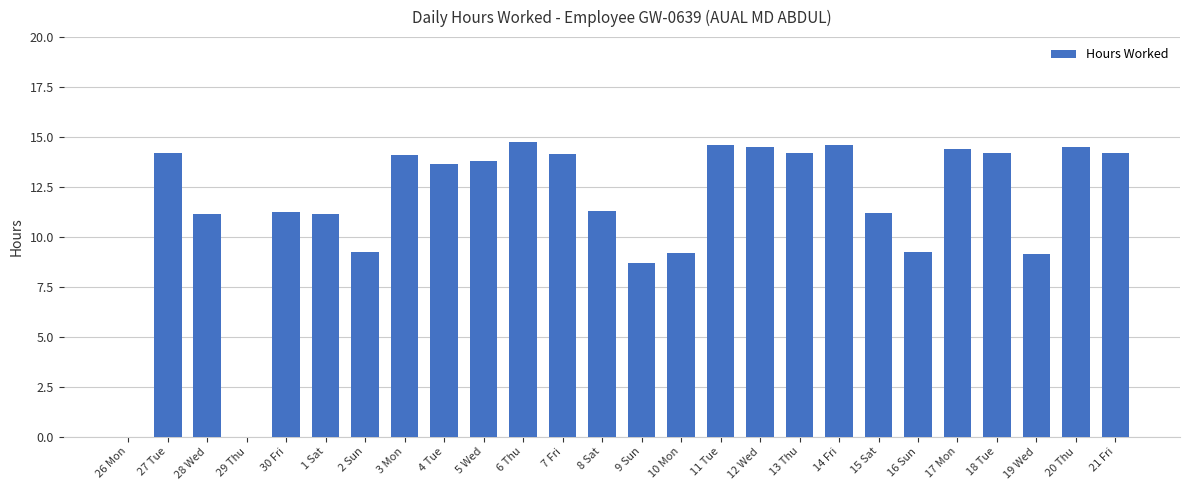

What is the greatest value displayed?

14.8